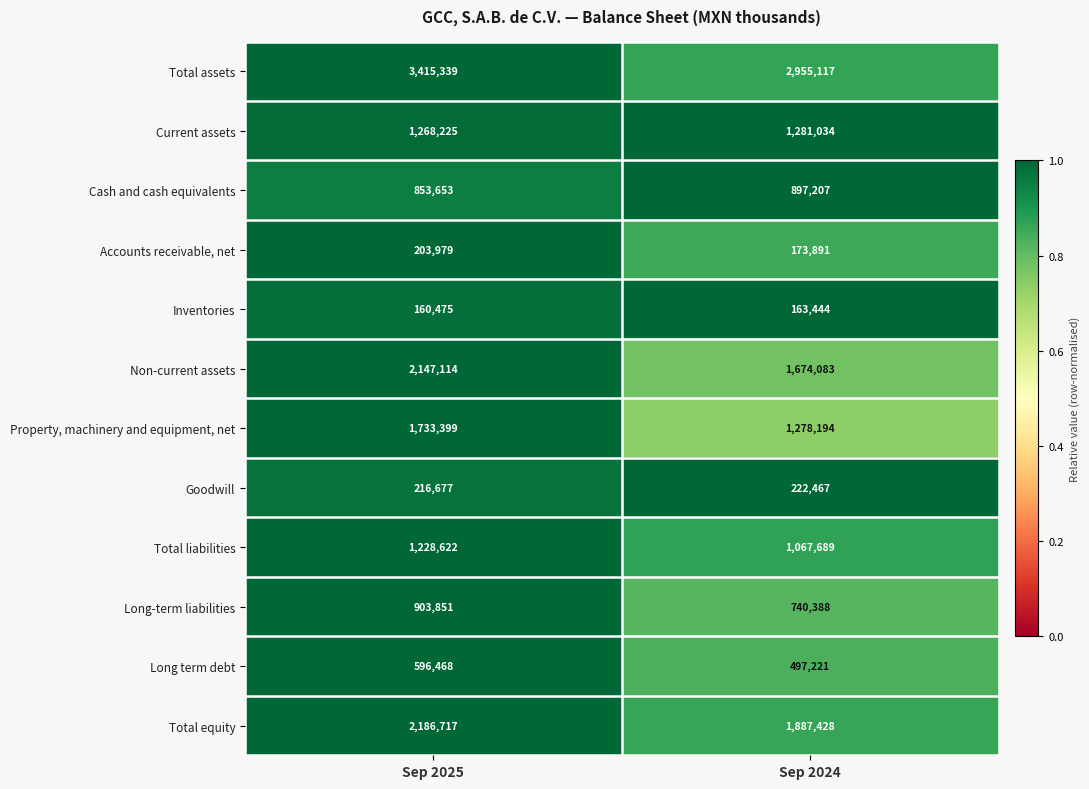

Which category has the lowest value across all series?

Sep 2025